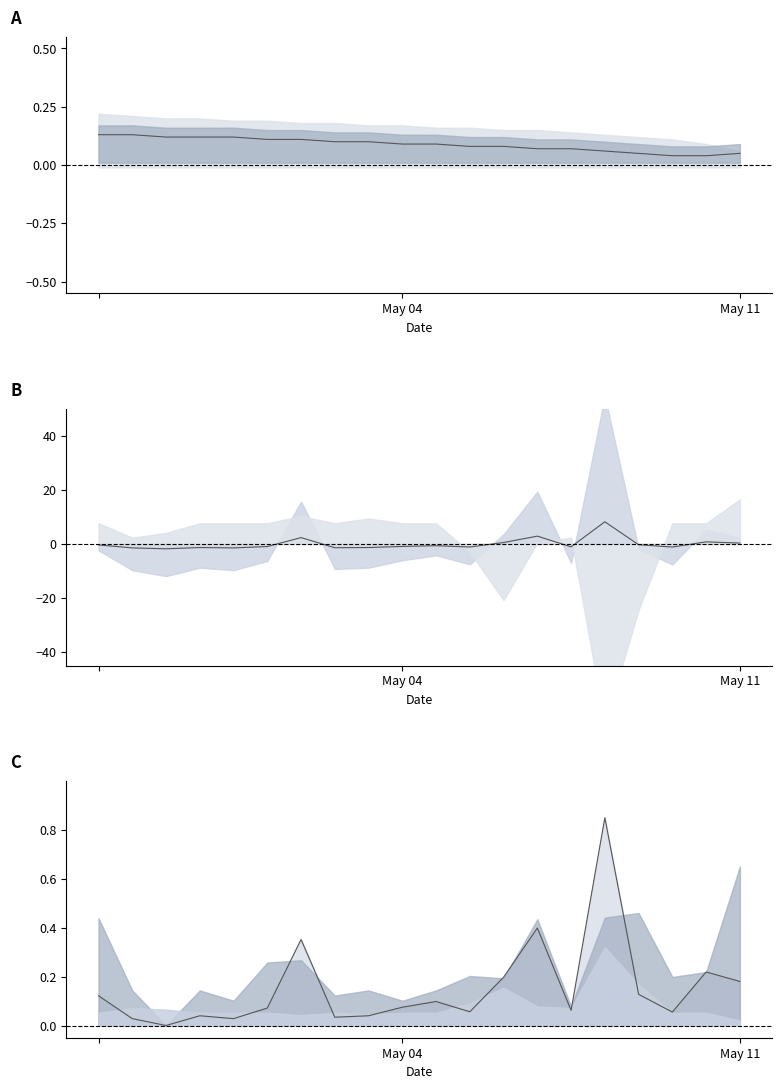

What value does the Total line series have at 14?

0.1